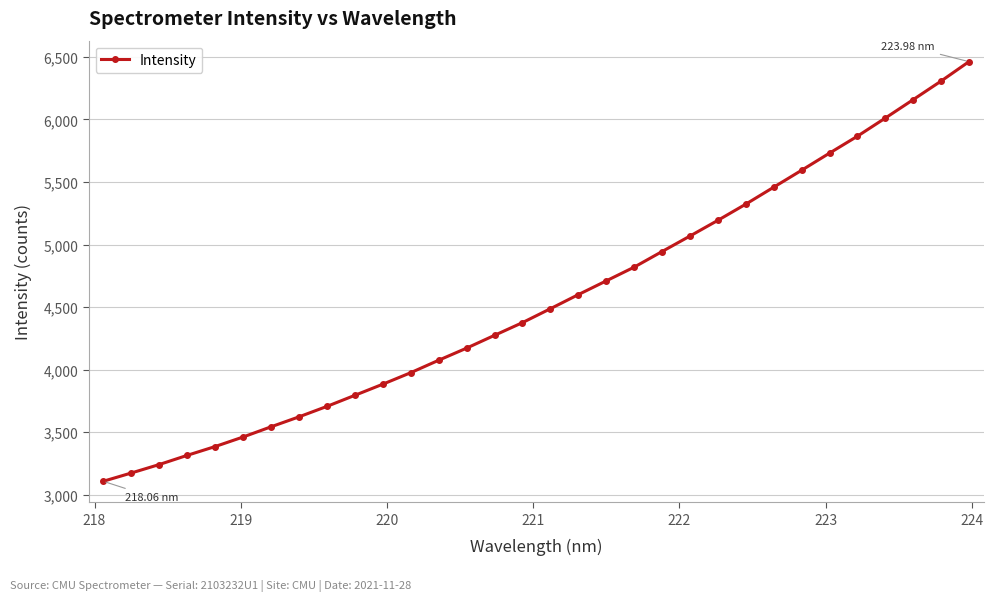

What is the difference between the maximum and minimum values?

3354.7